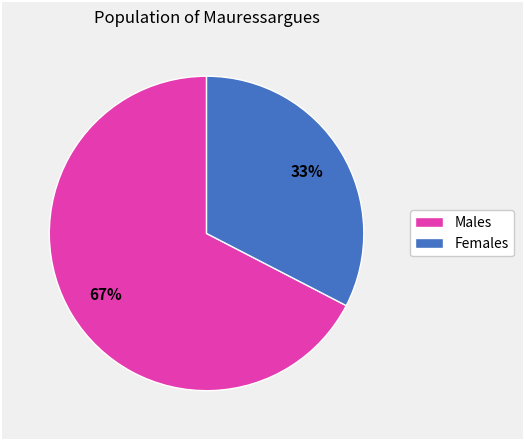

To the nearest percent, what is the average slice percentage?

50%